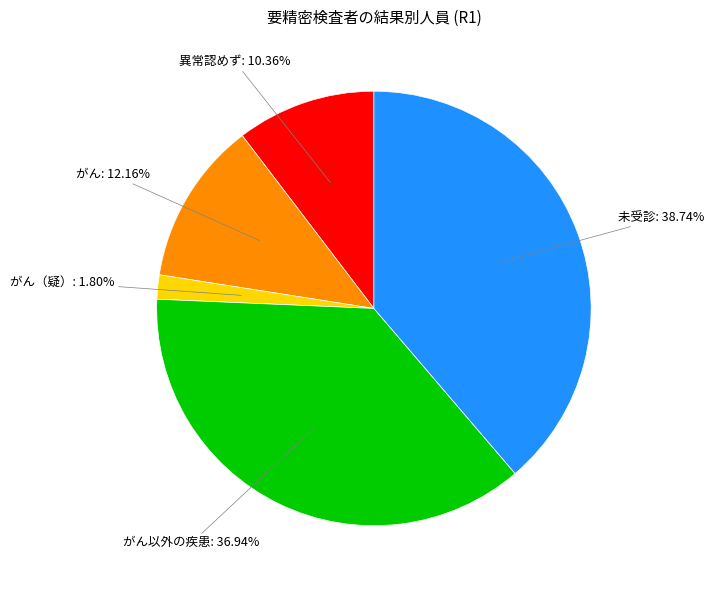

Is there any slice that represents more than half of the pie?

No